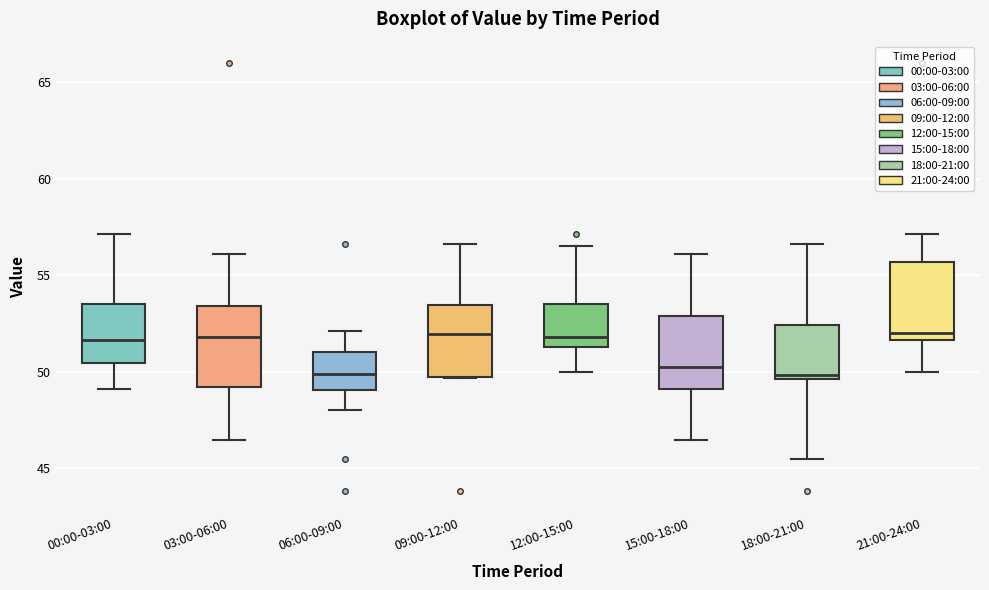

Reading left to right, read every box against the y-axis: the position of its median line, the range the box covers, and the ends of its whiskers. The values are not printed on the chart, so give them approximately, as read against the axis.

00:00-03:00: median 51.5, box 50.5 to 53.5, whiskers 49.0 to 57.0
03:00-06:00: median 52.0, box 49.0 to 53.5, whiskers 46.5 to 56.0
06:00-09:00: median 50.0, box 49.0 to 51.0, whiskers 48.0 to 52.0
09:00-12:00: median 52.0, box 50.0 to 53.5, whiskers 49.5 to 56.5
12:00-15:00: median 52.0, box 51.5 to 53.5, whiskers 50.0 to 56.5
15:00-18:00: median 50.0, box 49.0 to 53.0, whiskers 46.5 to 56.0
18:00-21:00: median 50.0, box 49.5 to 52.5, whiskers 45.5 to 56.5
21:00-24:00: median 52.0, box 51.5 to 55.5, whiskers 50.0 to 57.0